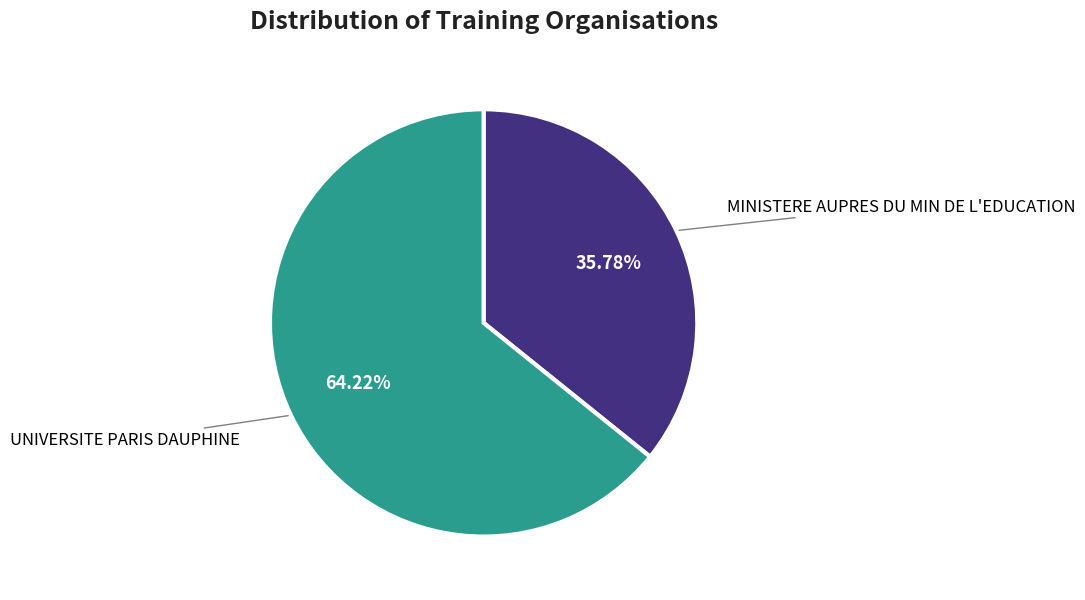

To the nearest percent, what is the combined percentage of MINISTERE AUPRES DU MIN DE L'EDUCATION and UNIVERSITE PARIS DAUPHINE?

100%